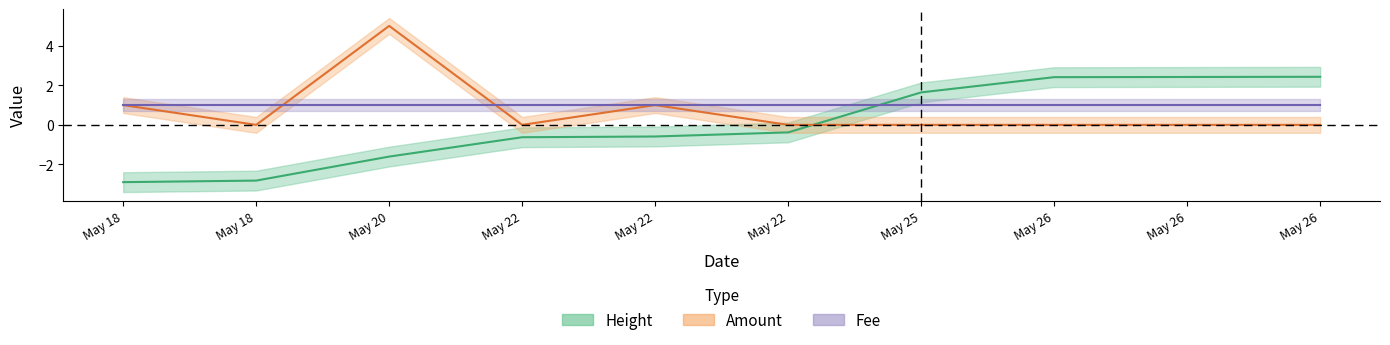

What is the label of the 10th point from the right?

2017-05-18 18:22:16